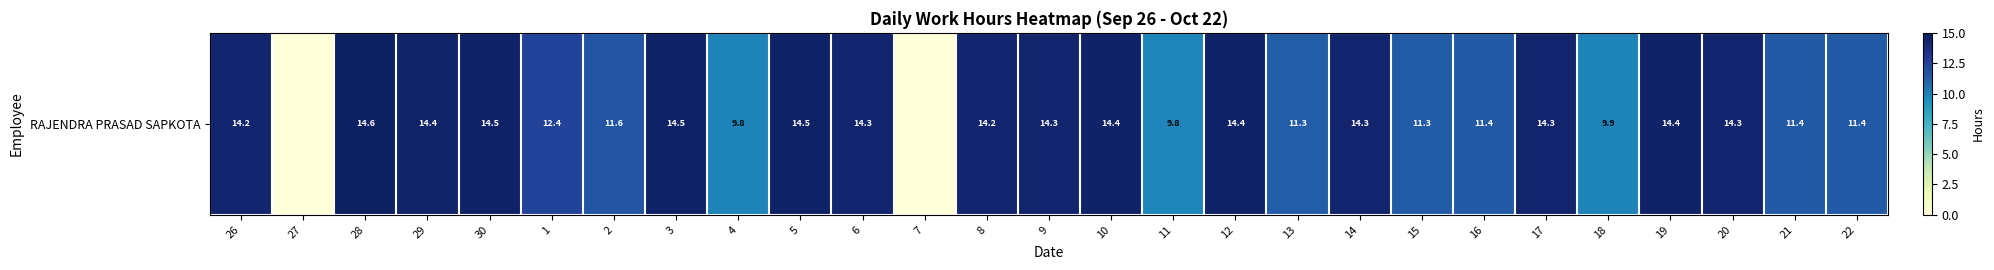

How many values are above zero?

25